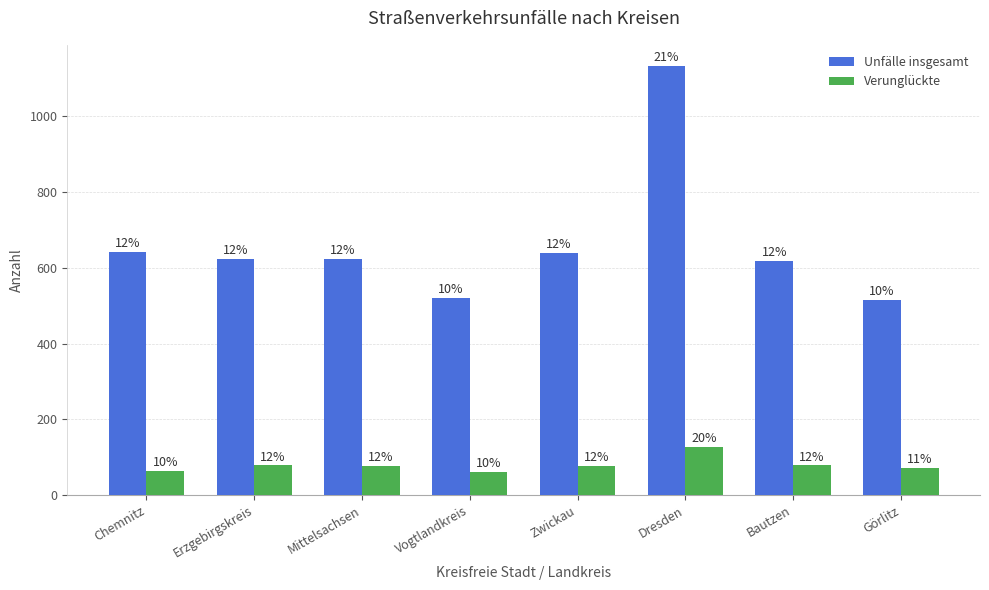

What position from the left is Zwickau?

5